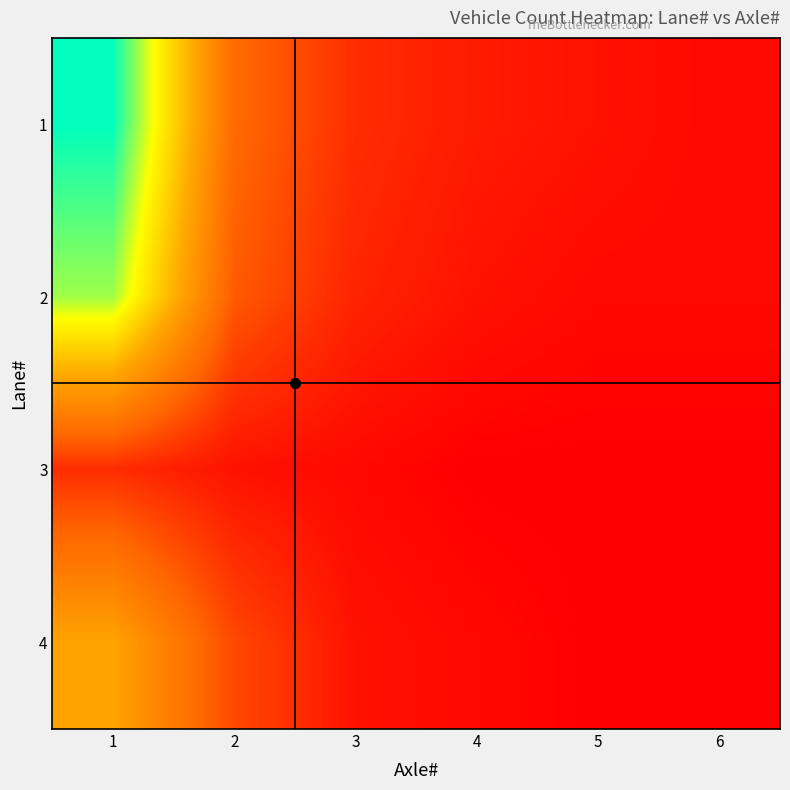

Reading left to right, extract all data points from this chart.

1: 1=45	2=12	3=5	4=3	5=2	6=1
2: 1=38	2=10	3=4	4=2	5=1	6=1
3: 1=5	2=2	3=1	4=0	5=0	6=0
4: 1=22	2=8	3=2	4=1	5=0	6=0